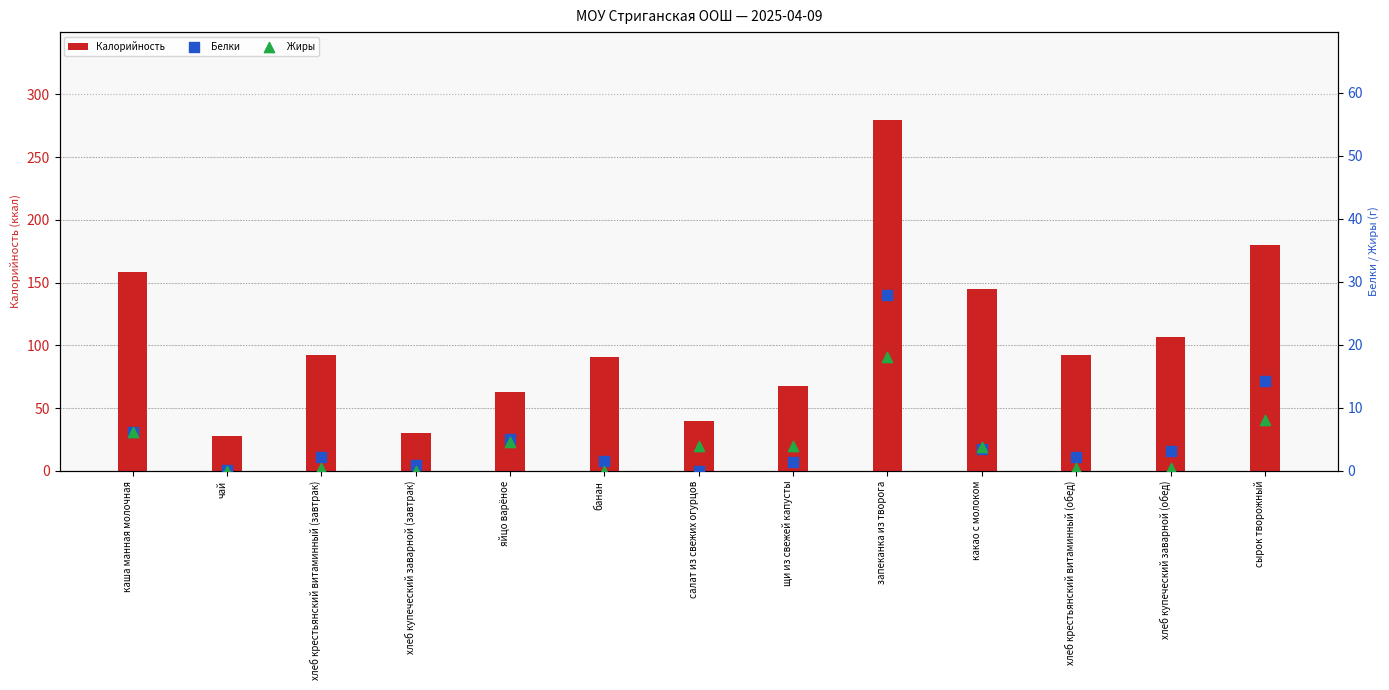

Is the value of Жиры at запеканка из творога greater than the value of Калорийность at сырок творожный?

No